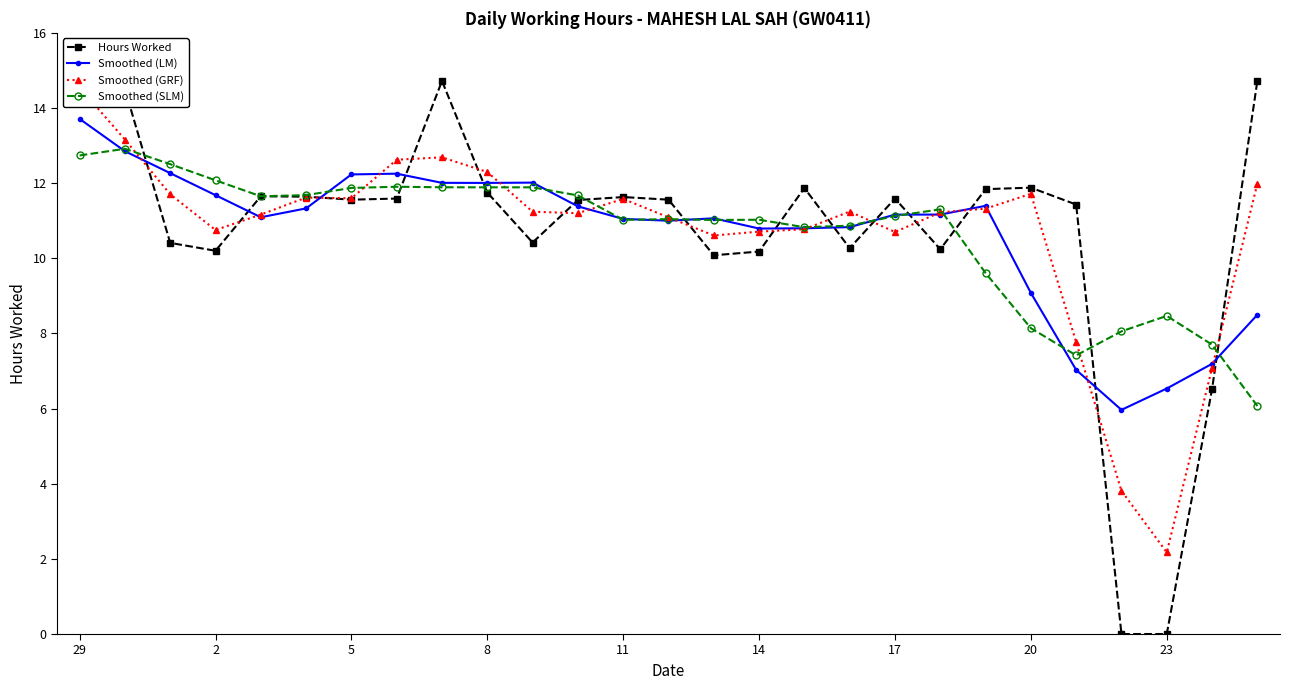

What is the minimum value for Smoothed (LM)?

6.0